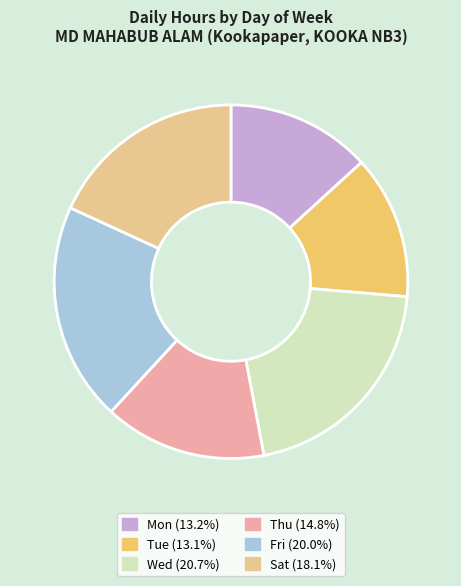

Is there a majority slice in this chart?

No